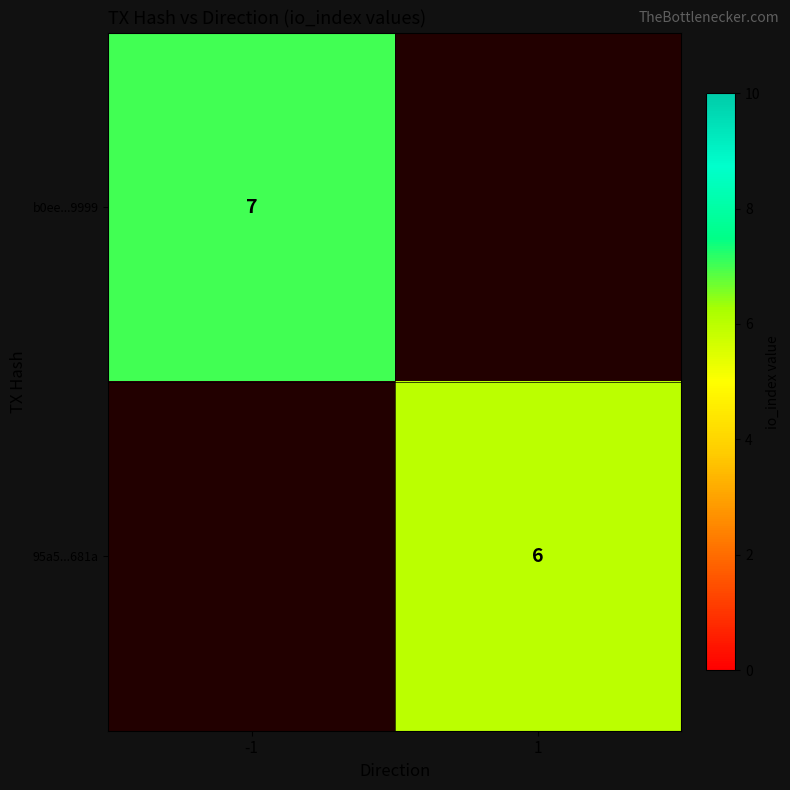

Is it true that 95a5...681a equals 10 at 1?

False